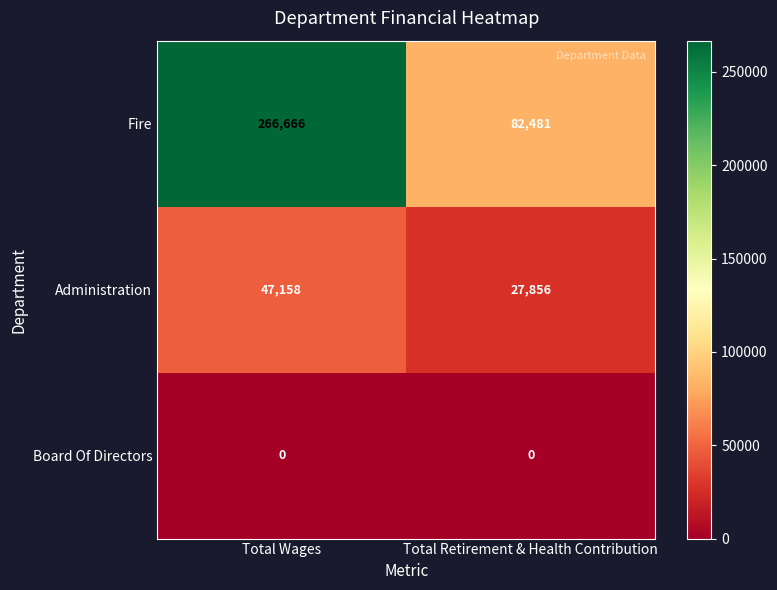

What is the maximum value shown in the chart?

266666